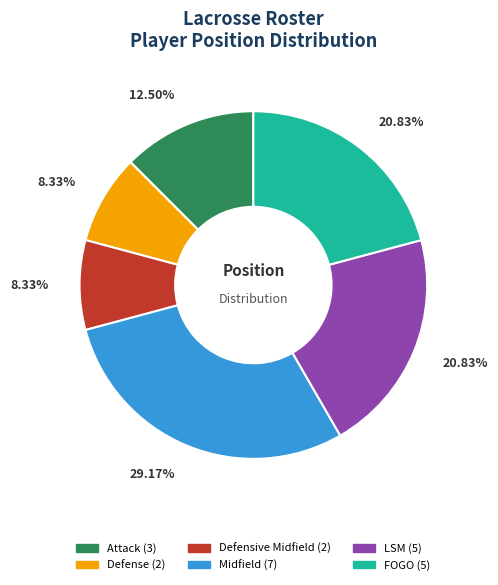

What percentage is the Defense slice, to the nearest percent?

8%